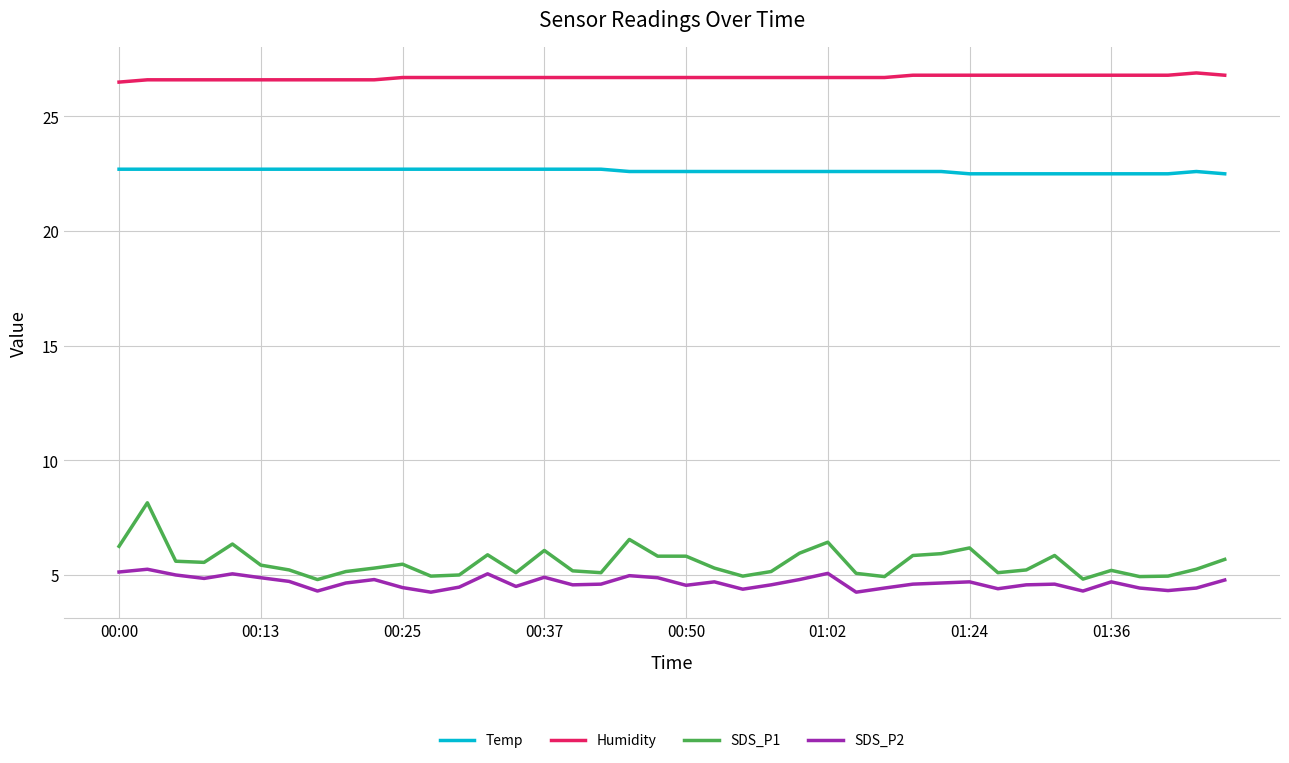

Which series has the largest range (max minus min)?

SDS_P1